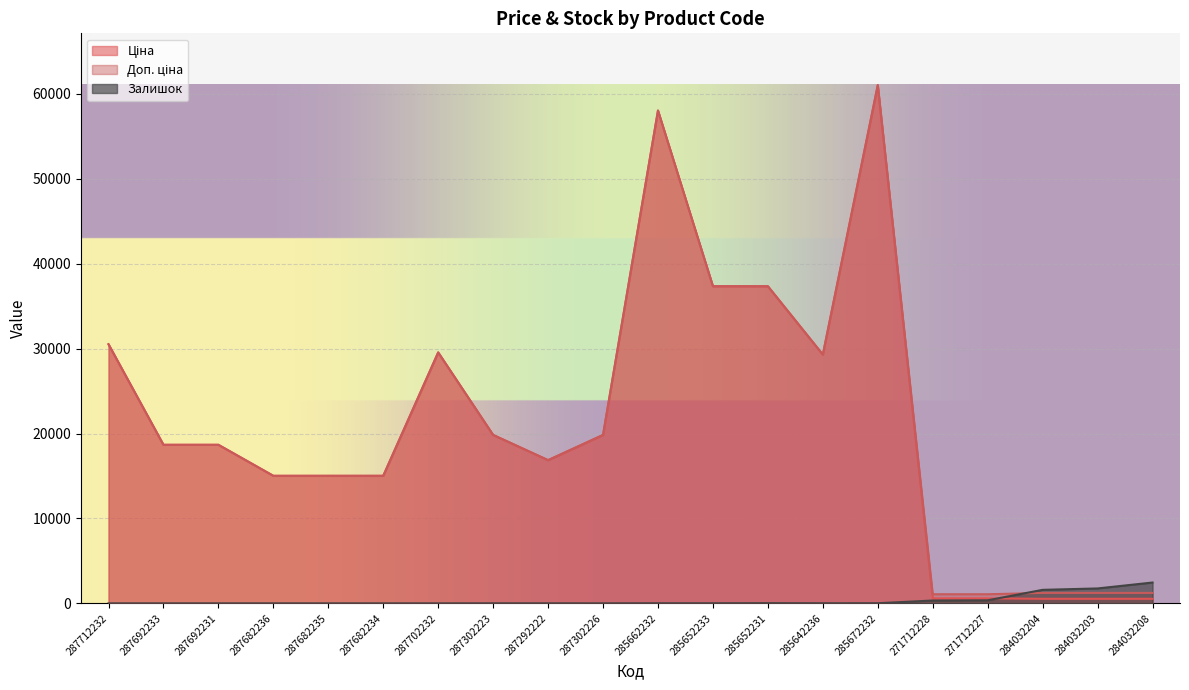

At which label does Залишок first exceed 11?

285662232